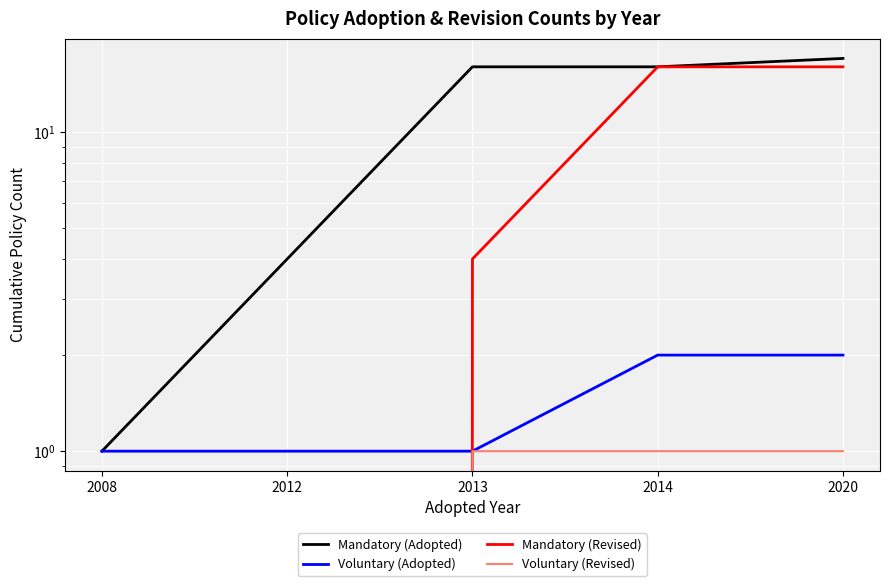

At 2012, list the series in order from smallest to largest.

Mandatory (Revised), Voluntary (Revised), Voluntary (Adopted), Mandatory (Adopted)